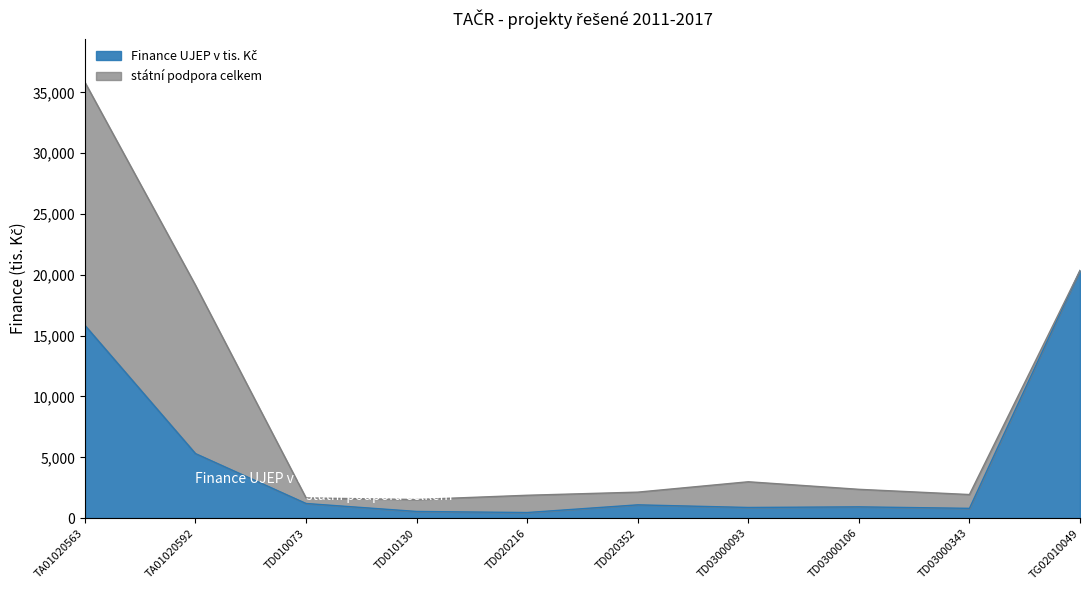

Rank the series by their average value, from lowest to highest.

Finance UJEP v tis. Kč, státní podpora celkem